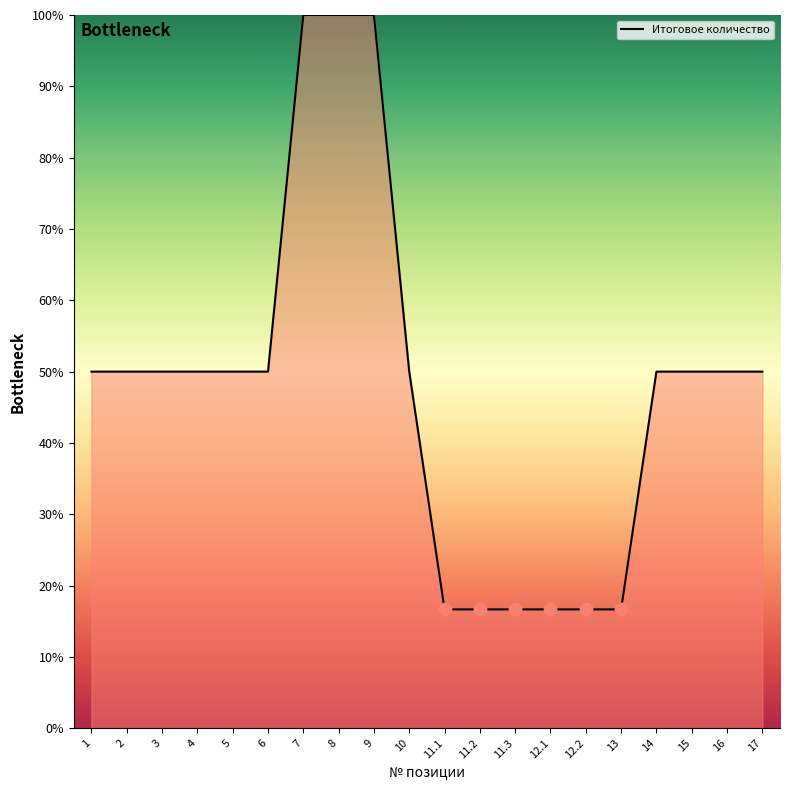

What is the change in value from 4 to 8?

+50.0